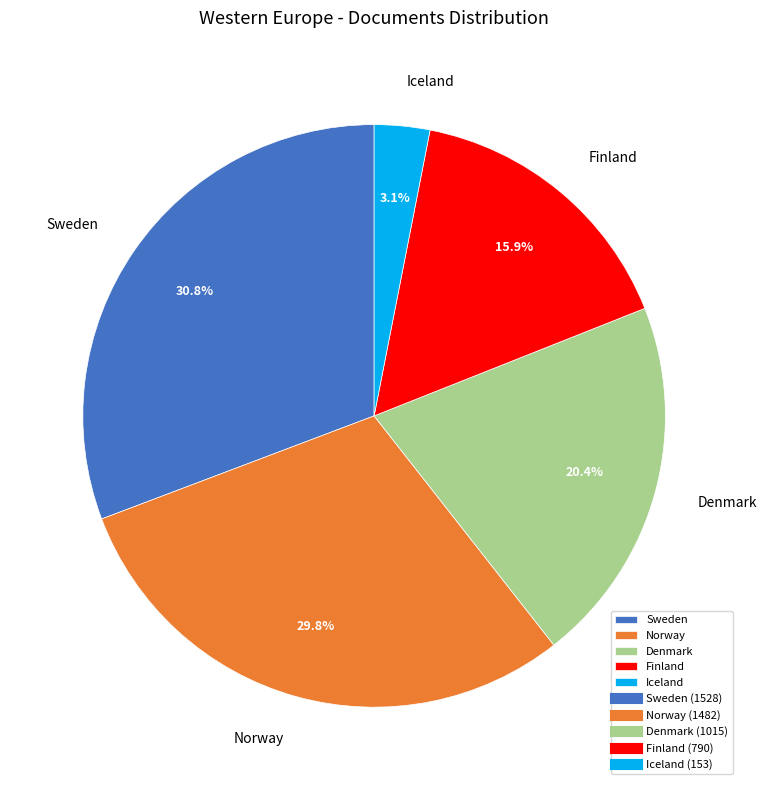

Is the sum of Denmark and Sweden greater than half?

Yes